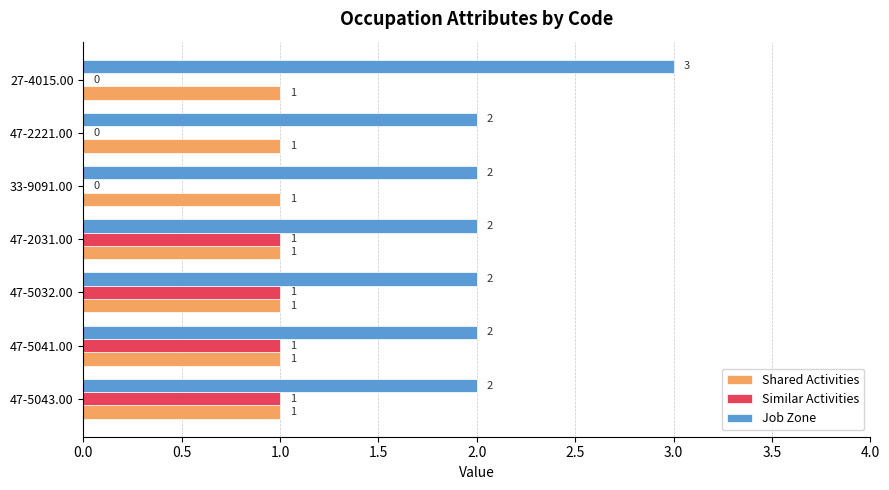

Is the value of Job Zone at 47-5043.00 greater than the value of Similar Activities at 47-2221.00?

Yes